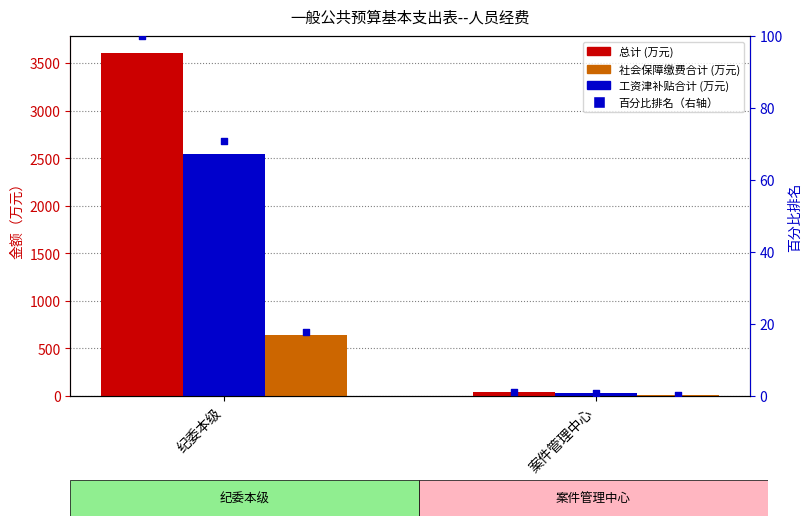

Which series reaches the maximum Y coordinate?

总计